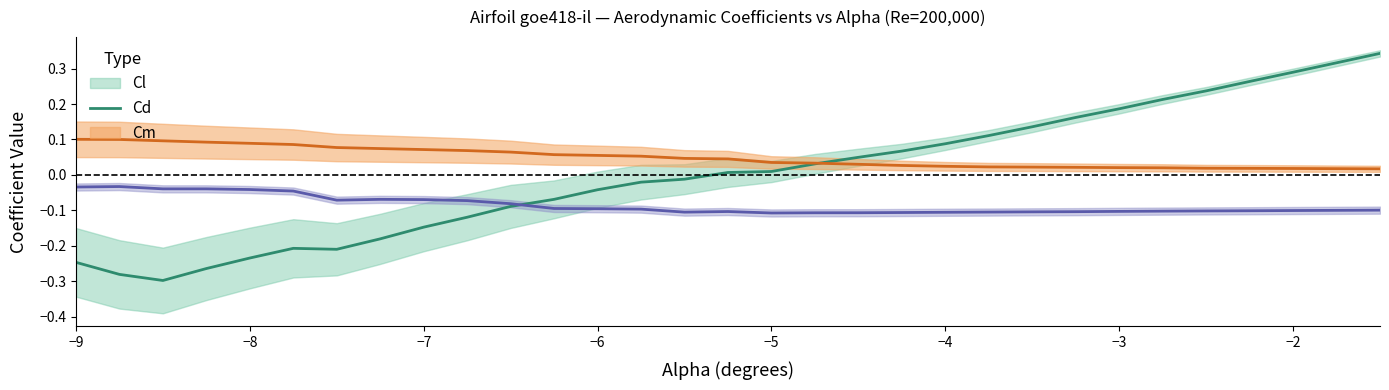

At −3, list the series in order from smallest to largest.

Cm, Cd, Cl